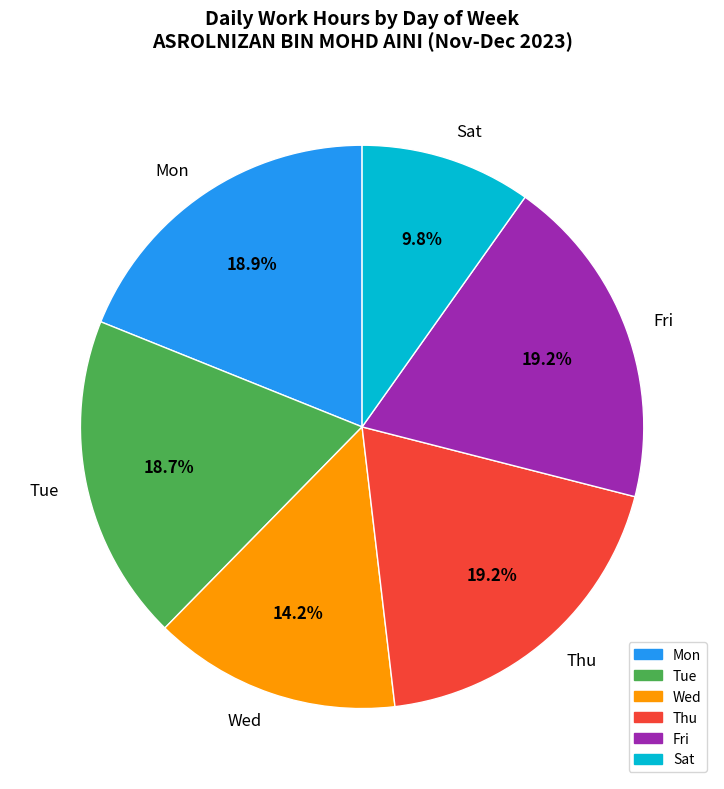

Approximately how many times larger is the value at Thu compared to Tue?

1.0